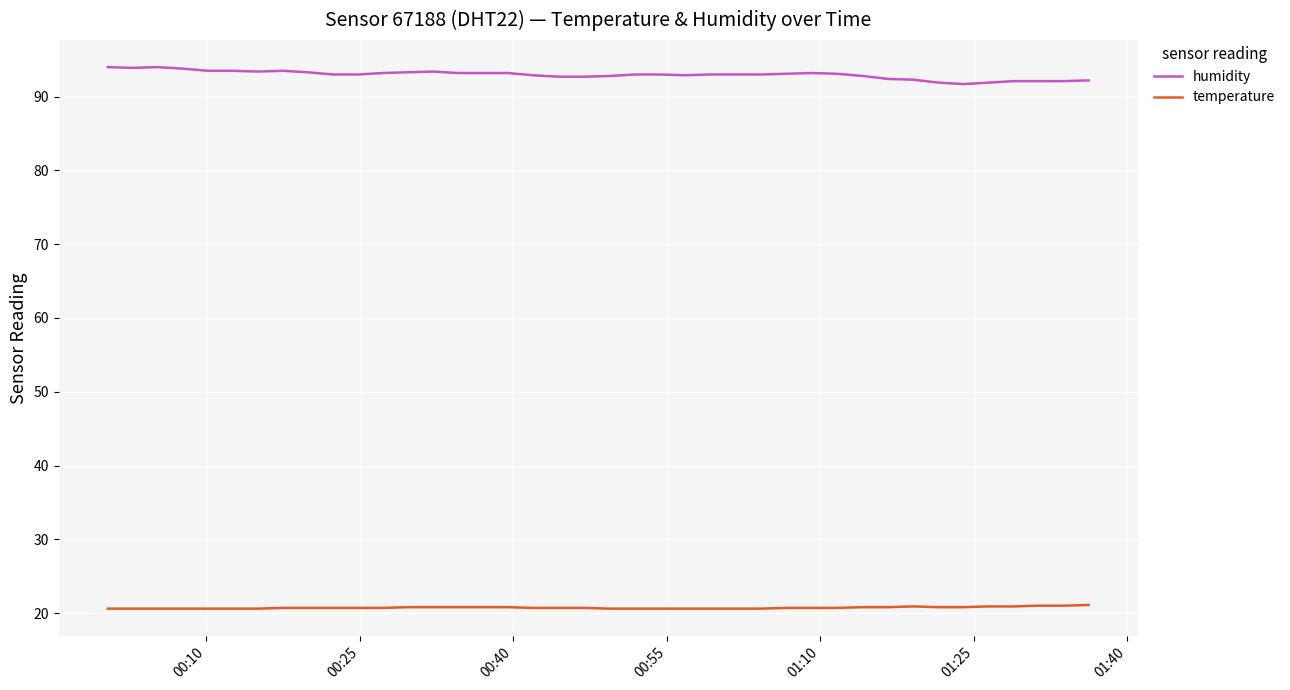

List the series in order of their overall mean, highest first.

humidity, temperature